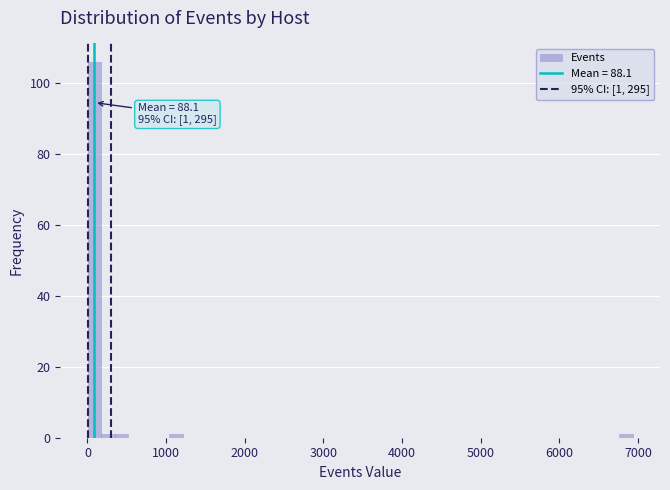

Read against the x-axis, roughly where is the centre of the tallest bar?

100